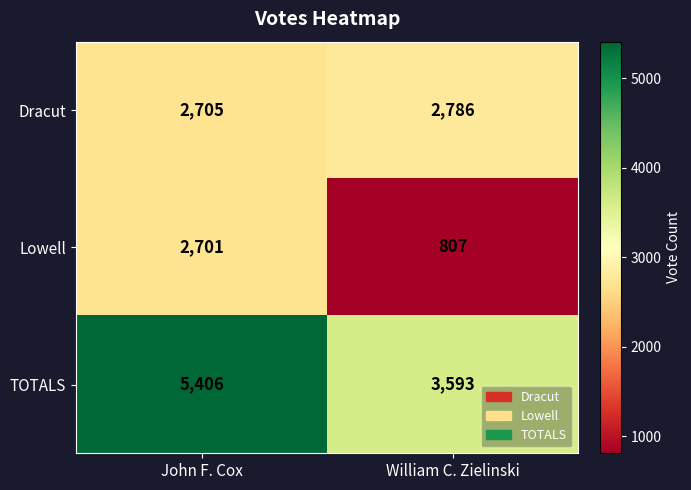

Reading left to right, list all the values displayed in this chart.

Dracut: 2705	2786
Lowell: 2701	807
TOTALS: 5406	3593